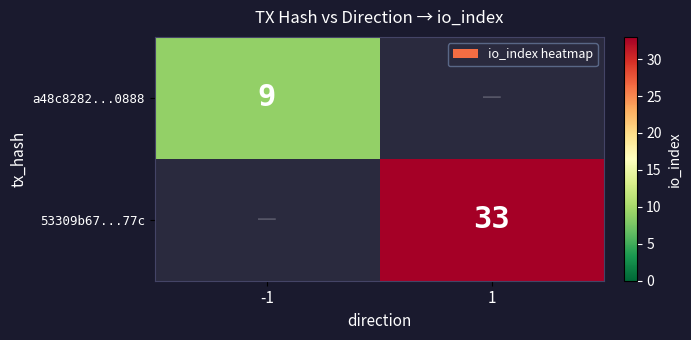

True or false: a48c8282...0888 has a value of 14 at -1.

False